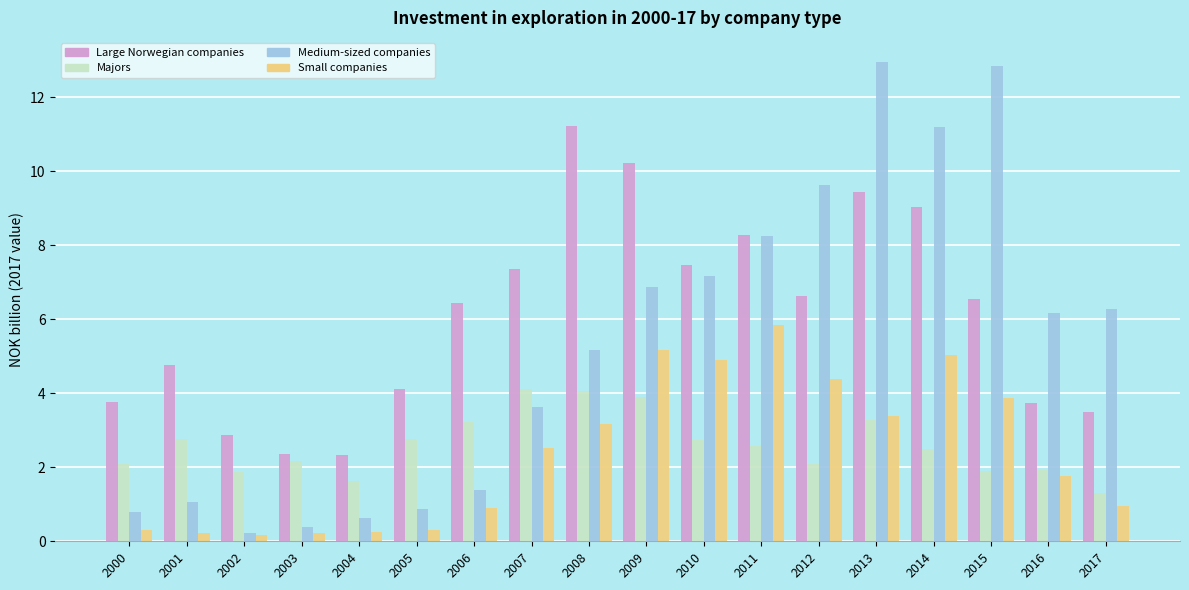

The value of Medium-sized companies at 2005 is 0.3. True or false?

False